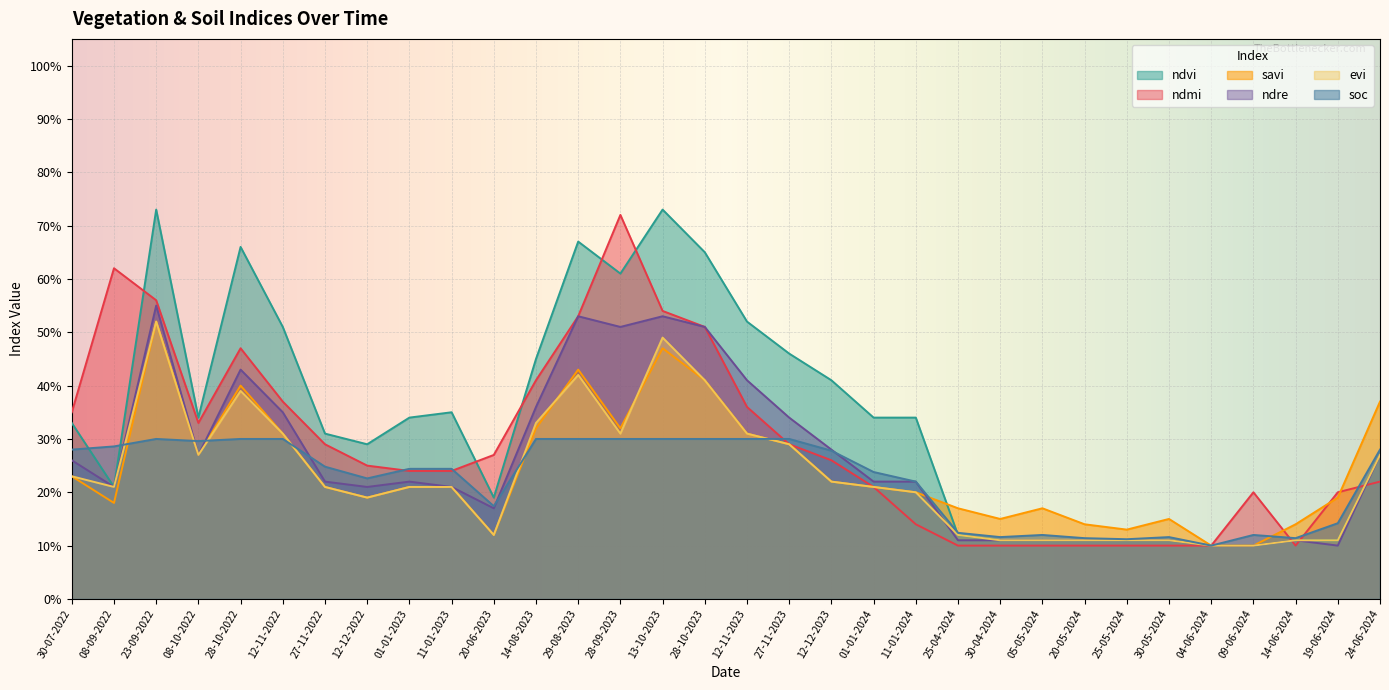

True or false: evi and ndvi intersect in this chart.

False